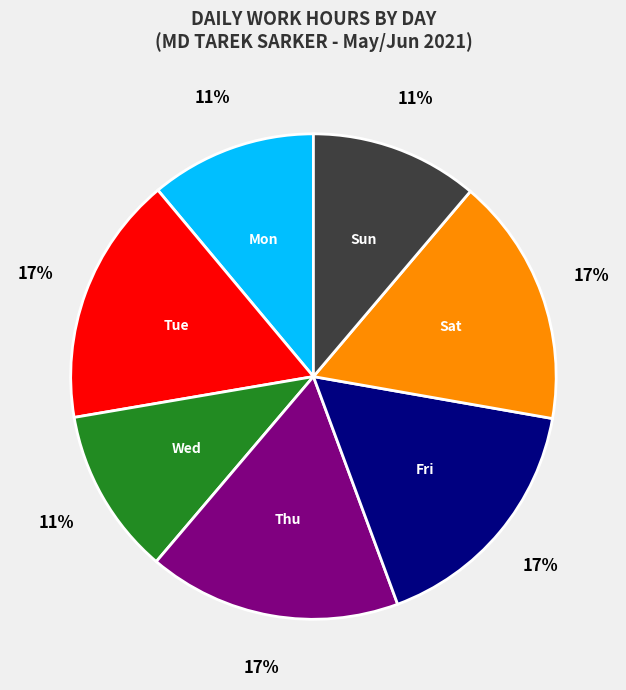

How many slices are in this pie chart?

7